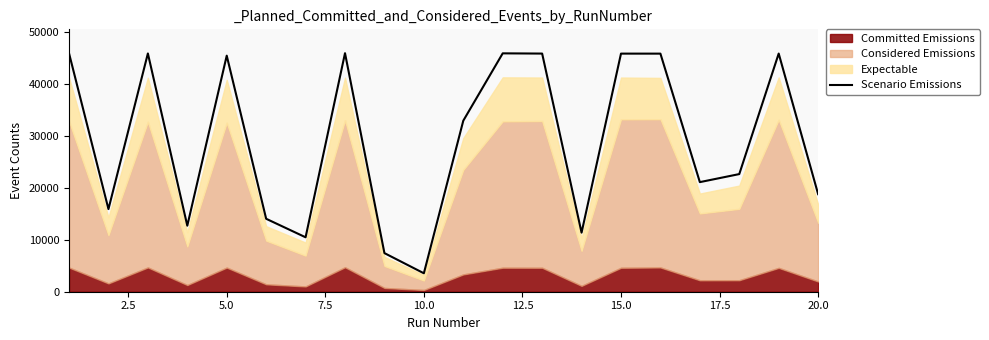

What is the greatest value displayed?

45857